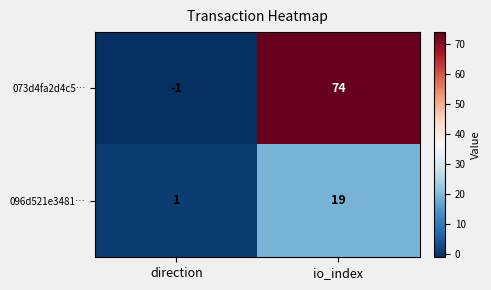

Rank the series by their average value, from highest to lowest.

073d4fa2d4c5…, 096d521e3481…